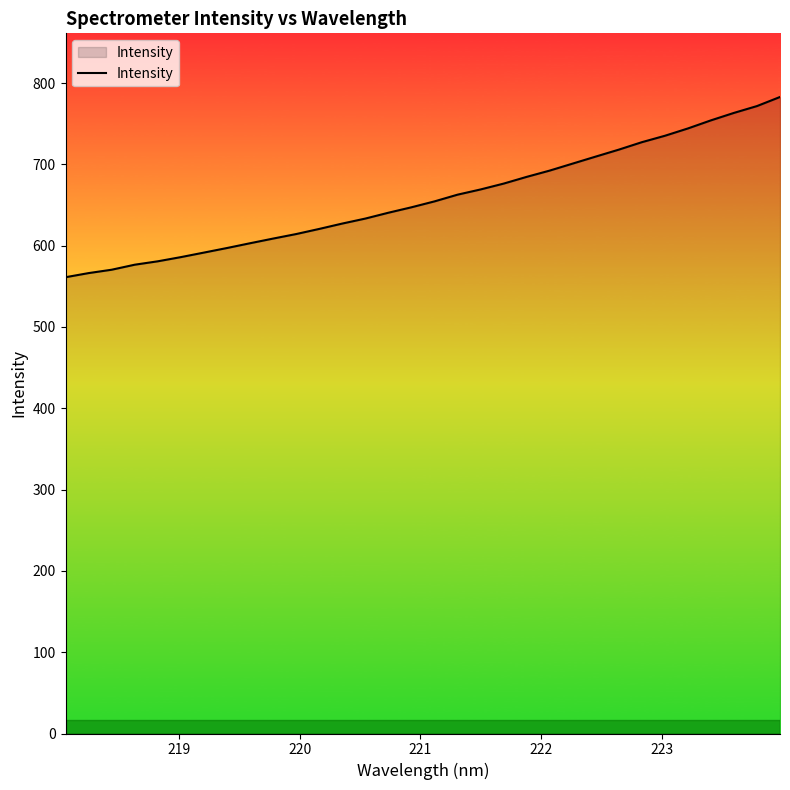

What is the smallest value displayed?

561.2